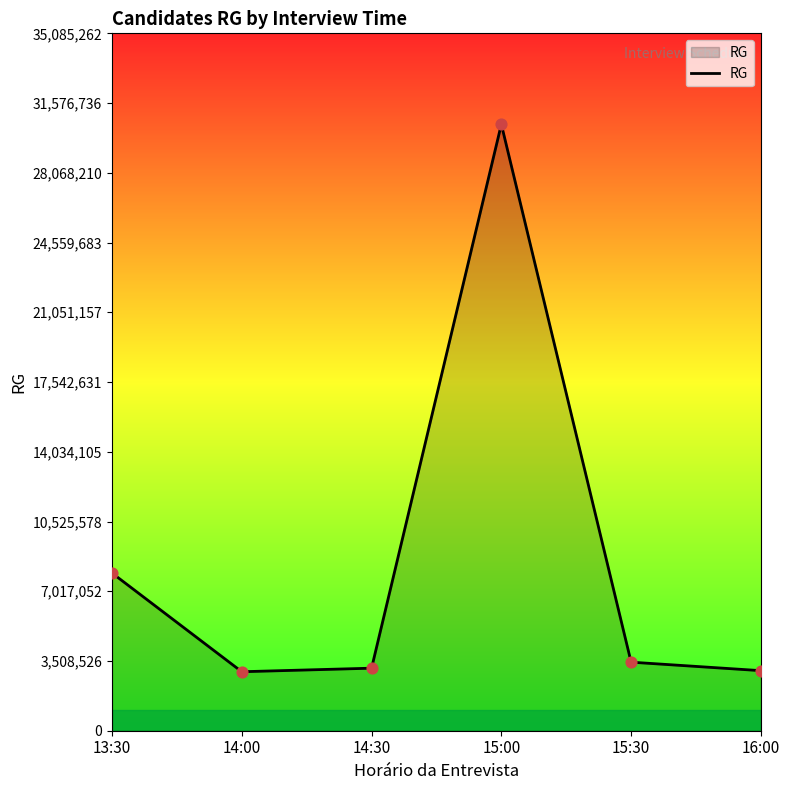

What is the change in value from 15:30 to 16:00?

-427979